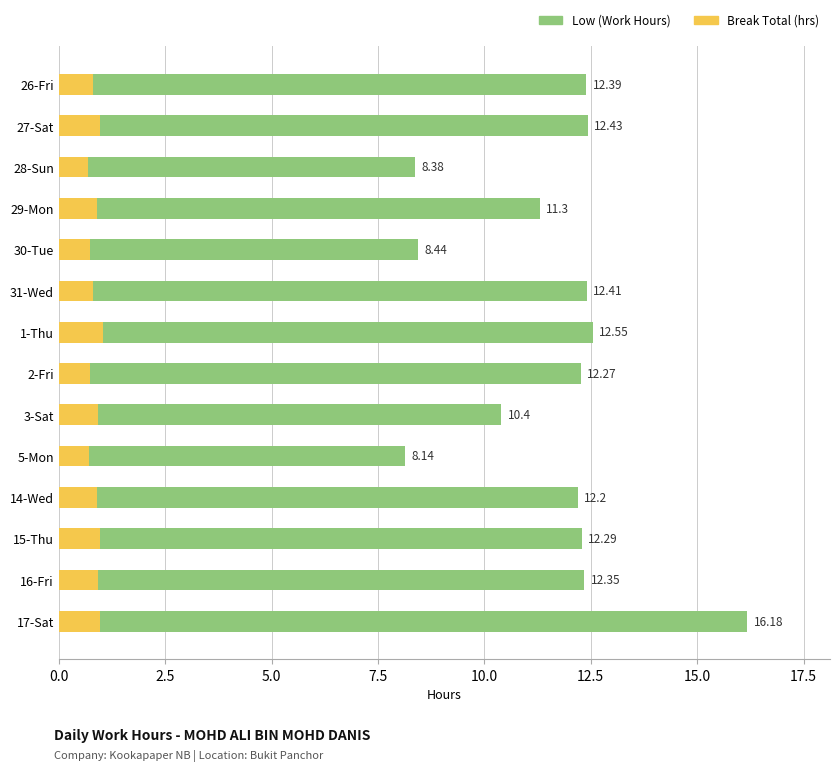

What is the greatest value displayed?

16.2